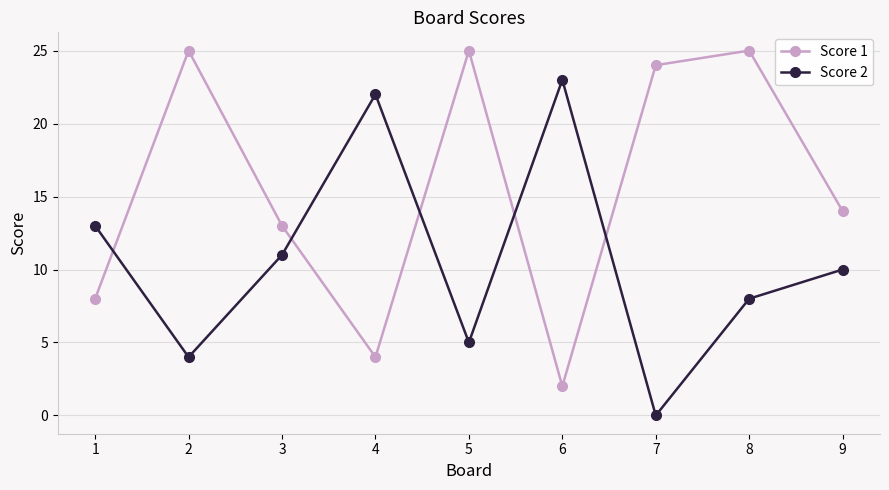

What is the spread (max minus min) of values at 5?

20